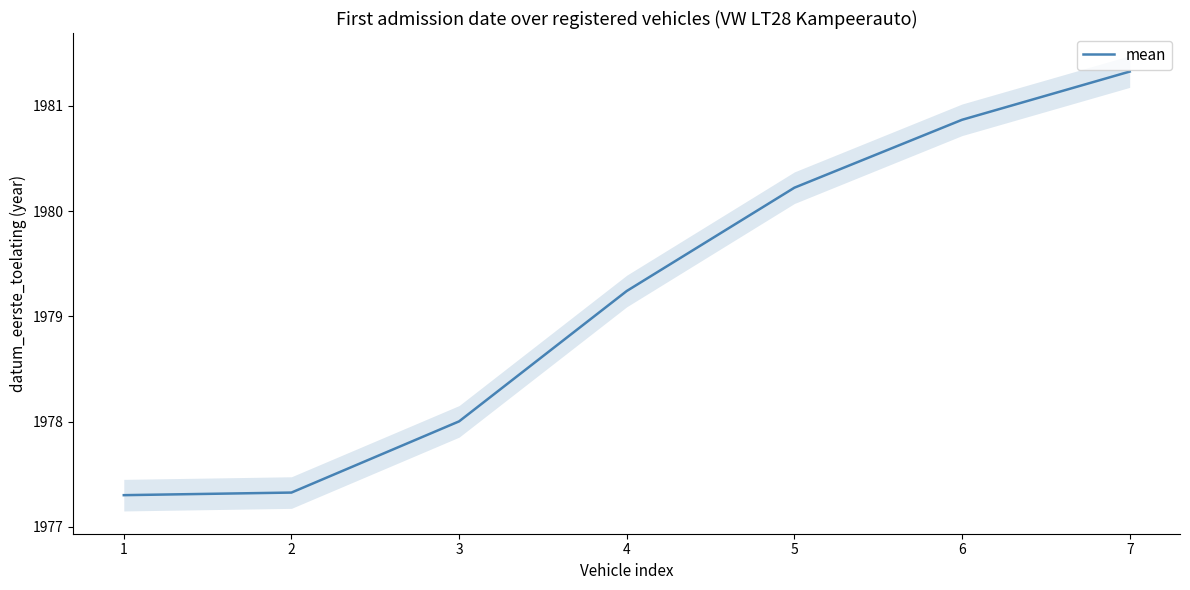

The chart shows a value of 3191.9 at 2. True or false?

False